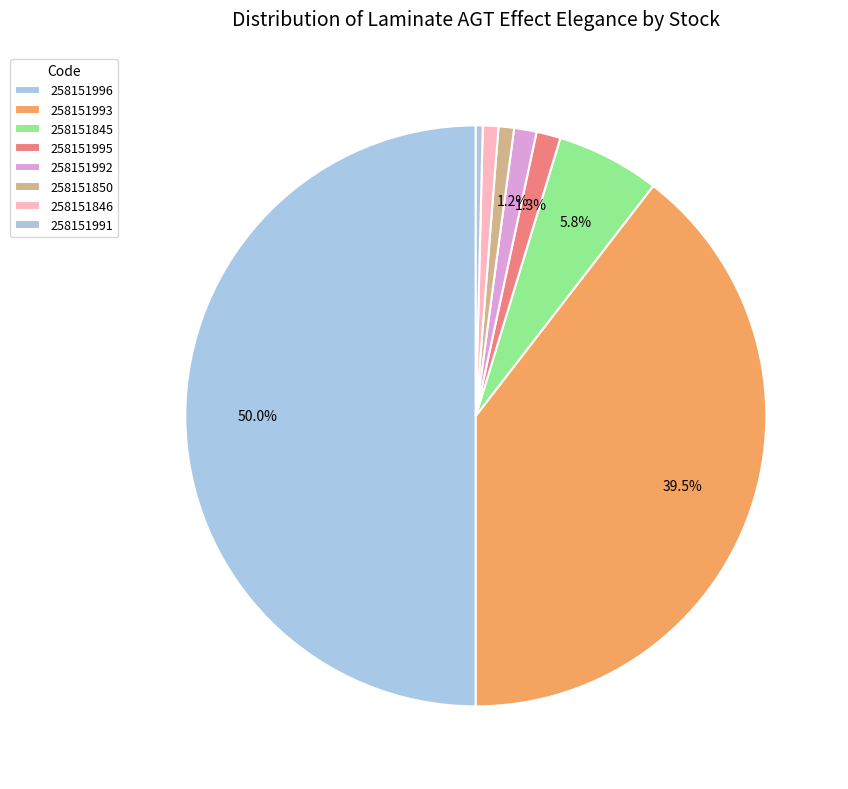

Which slice is the largest?

Laminate AGT Effect Elegance
(258151996)